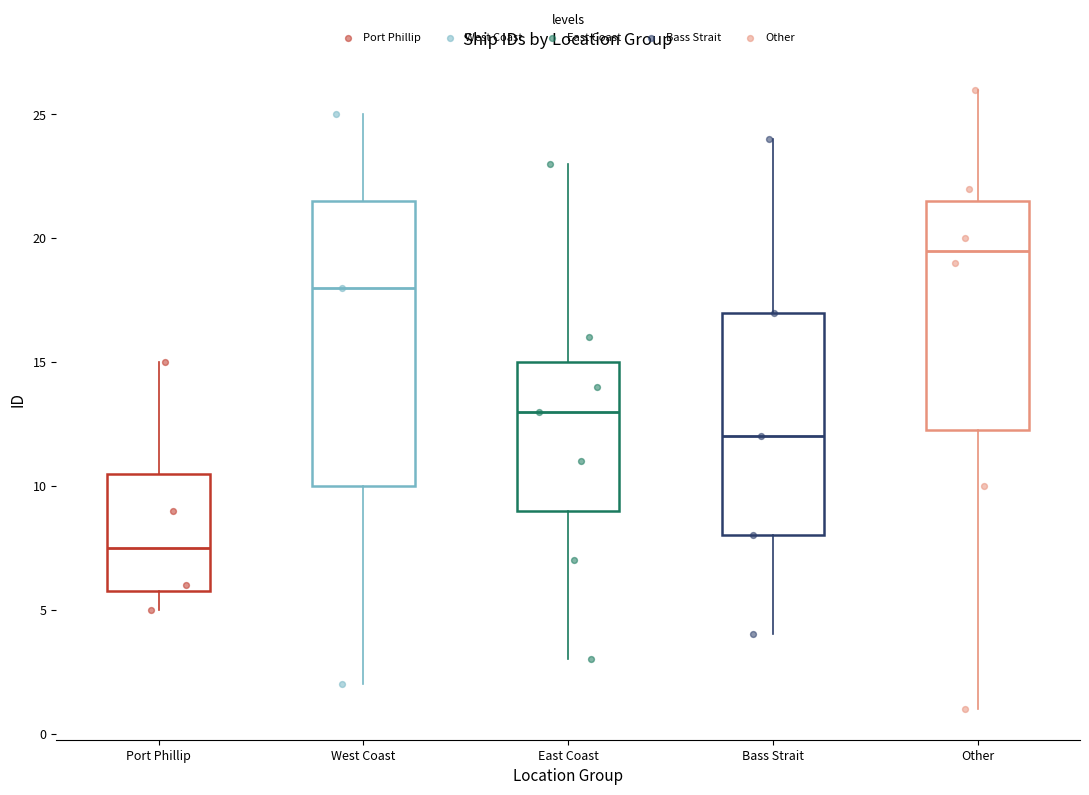

Where does the lower whisker of the box for Other end on the y-axis? The values are not printed on the chart, so give them approximately, as read against the axis.

1.0